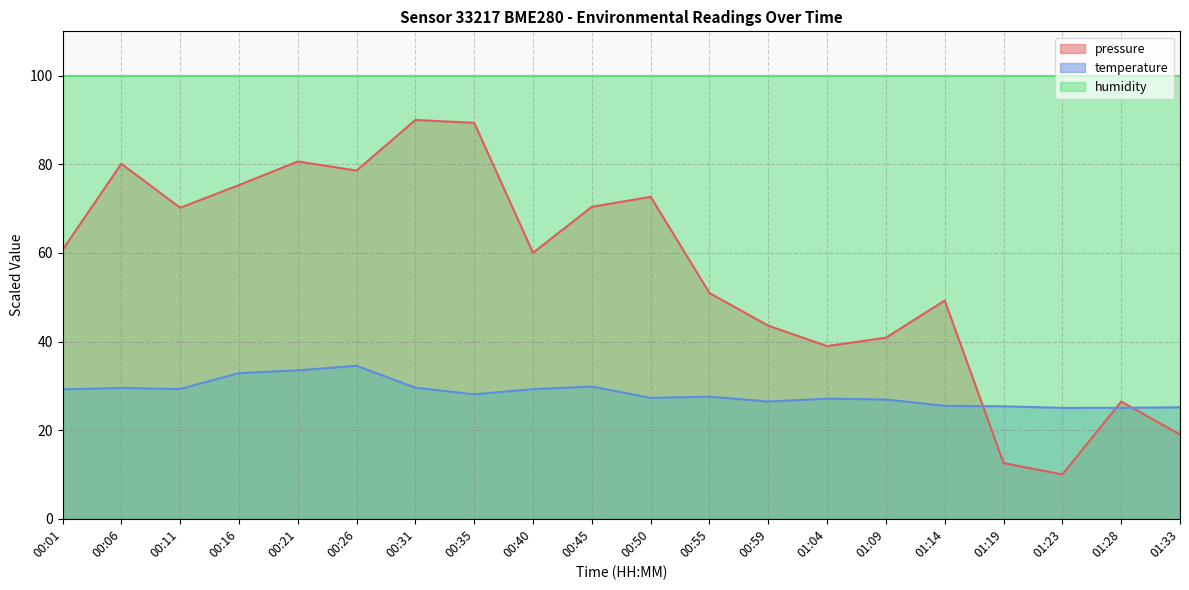

Which has a higher value, 00:59 or 01:28?

00:59